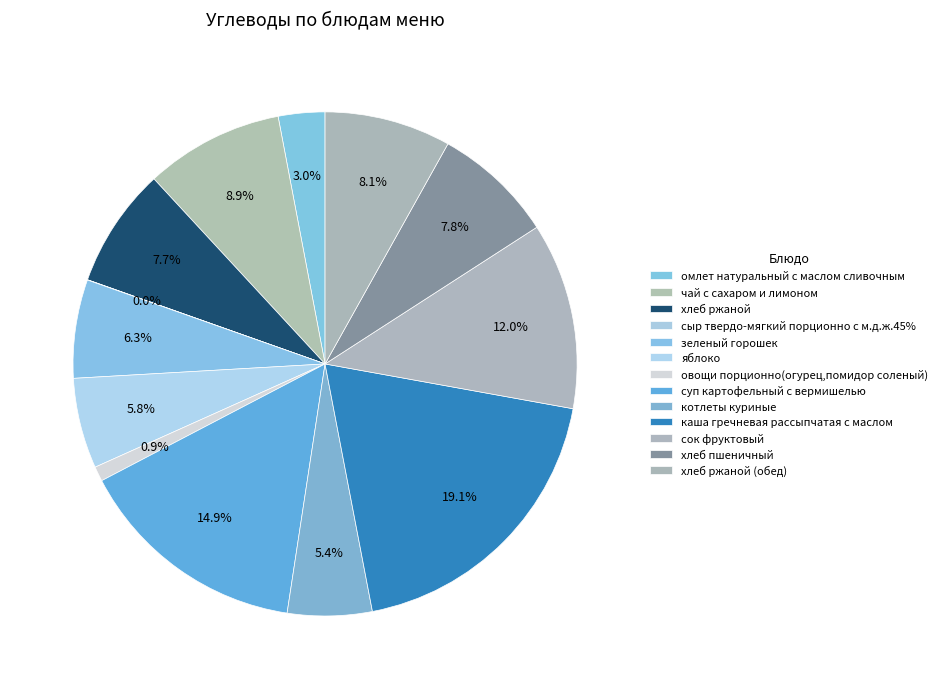

Which slice is the largest?

каша гречневая рассыпчатая с маслом